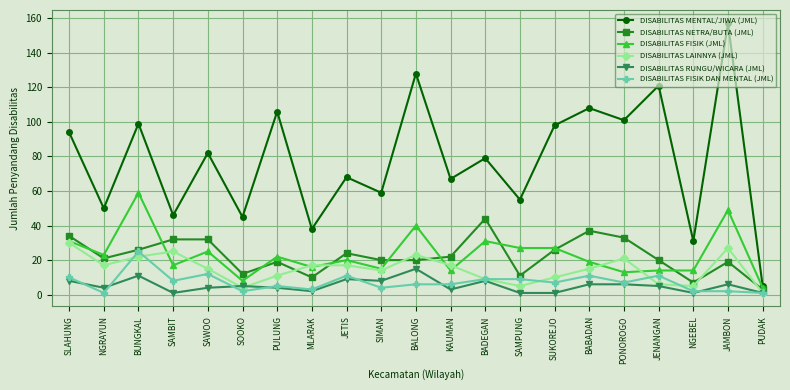

At which label does DISABILITAS RUNGU/WICARA (JML) first exceed 5?

SLAHUNG